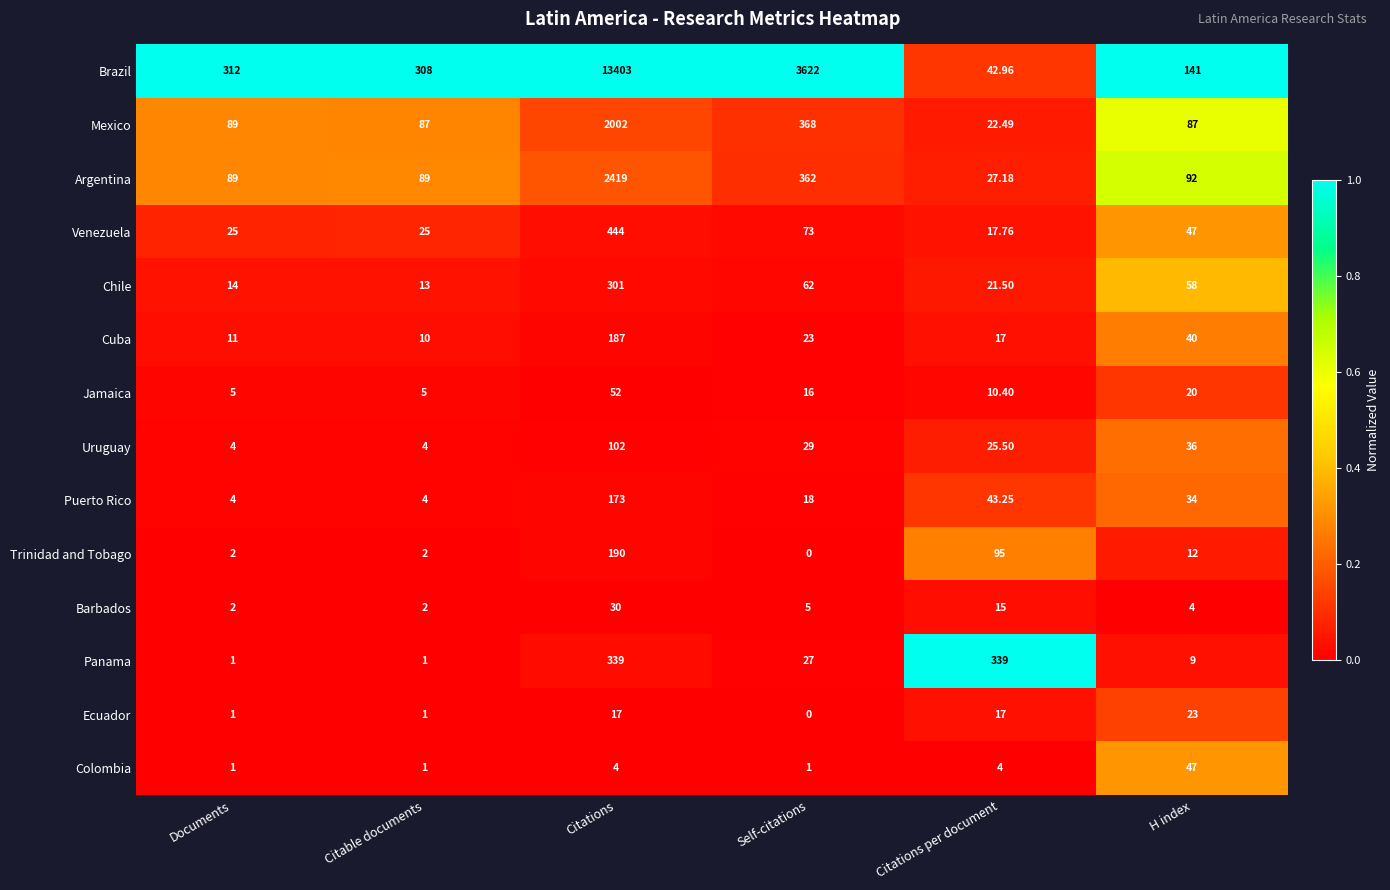

Where does the Cuba series first go above 23?

Citations